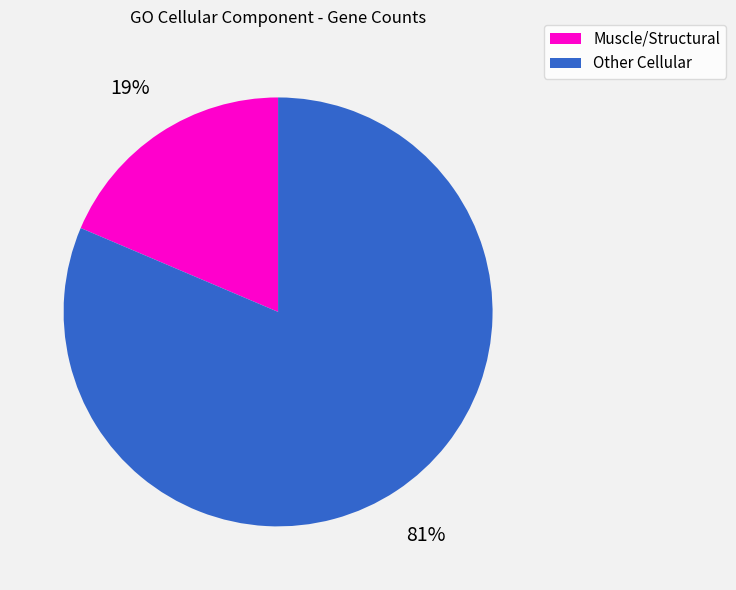

How many segments does this pie chart have?

2